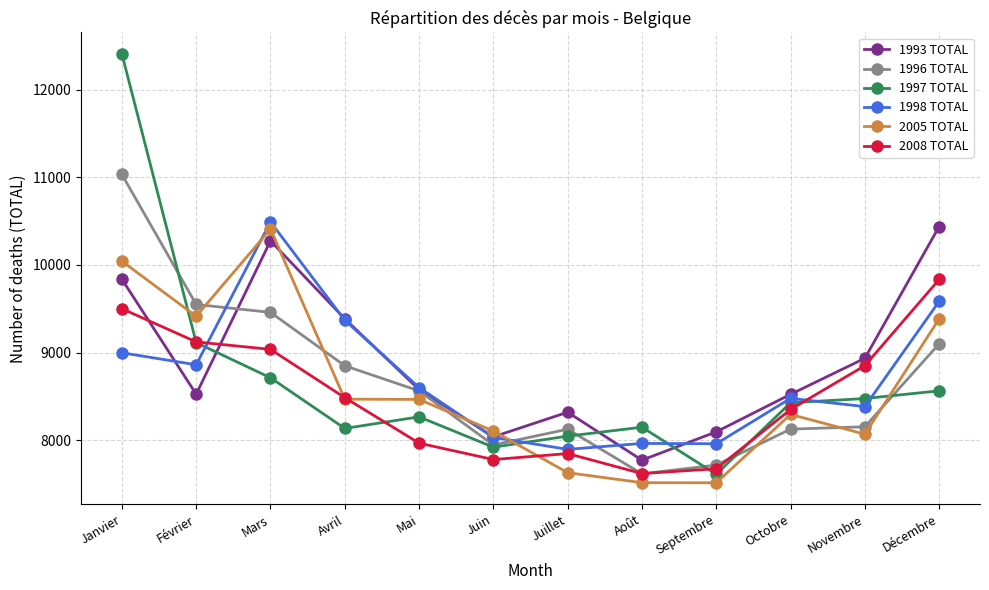

Which label corresponds to the largest value in the chart?

Janvier